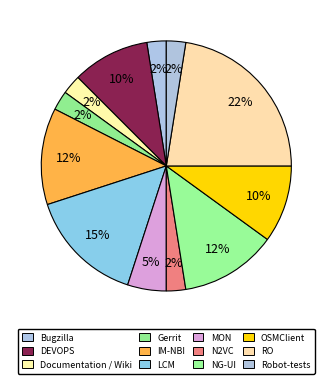

Which slice is the largest?

RO